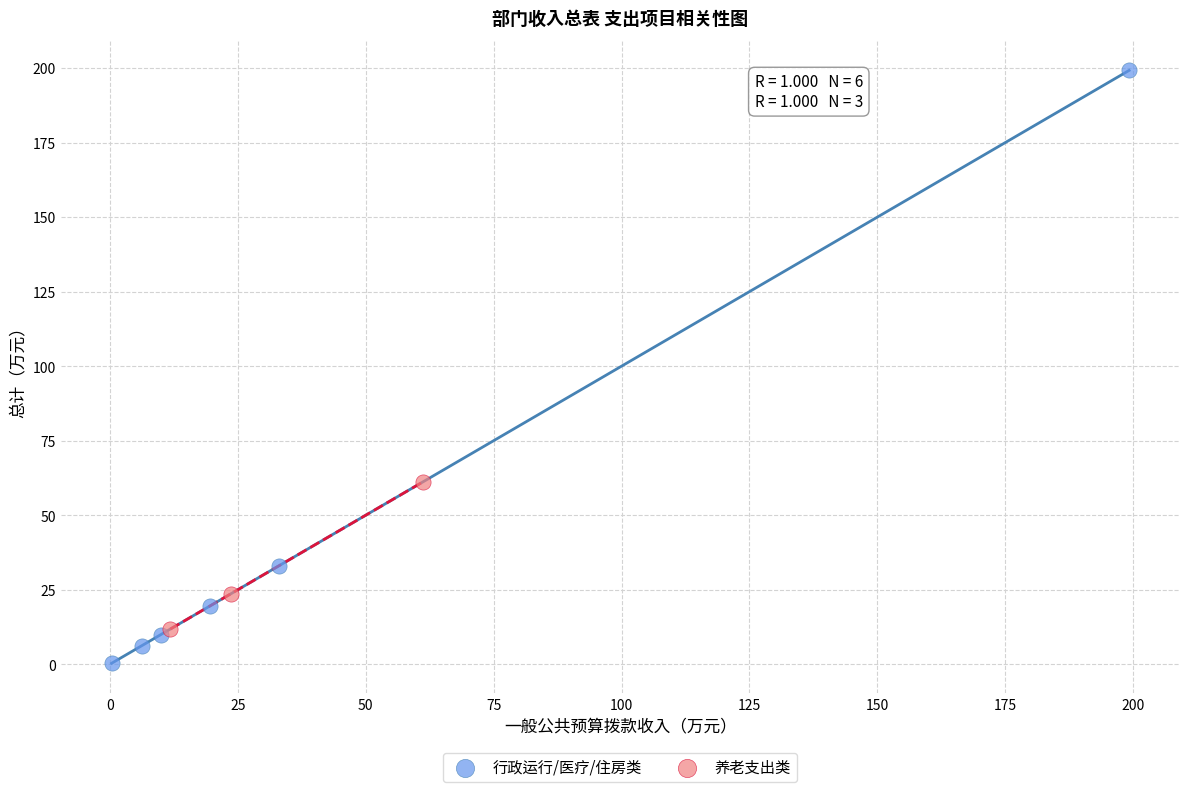

Which series contains the highest Y value?

行政运行/医疗/住房类